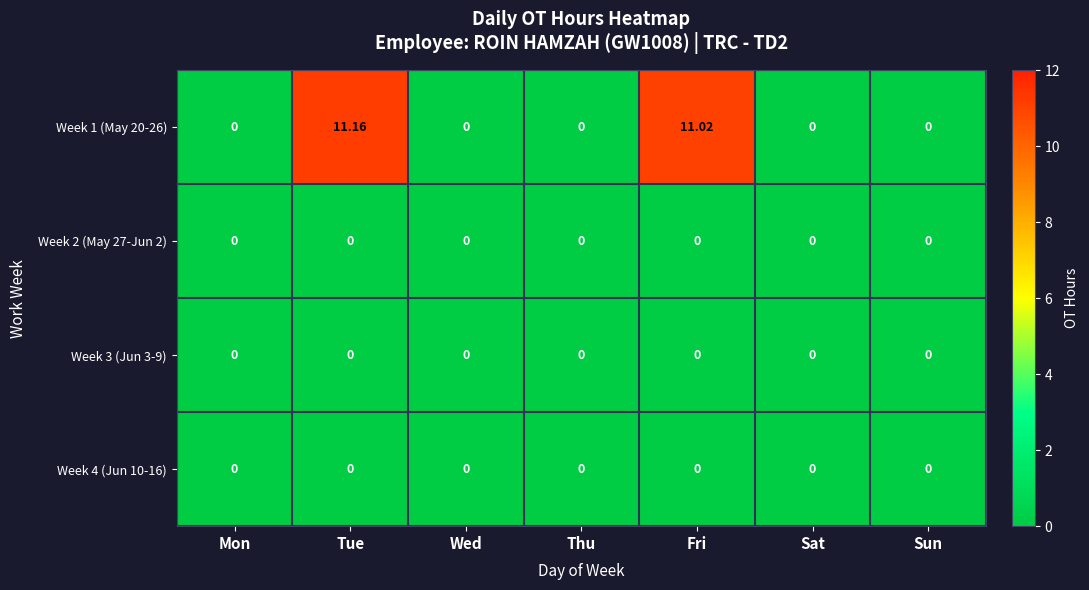

At which category is the sum across all series the highest?

Tue